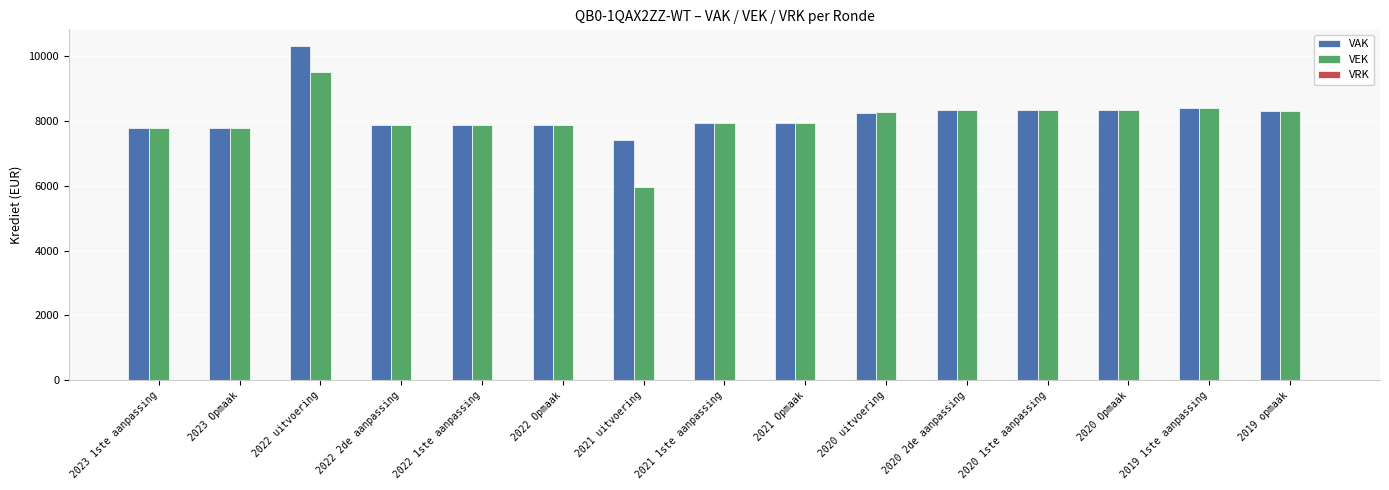

What is the difference between the highest and lowest values at 2019 1ste aanpassing?

0